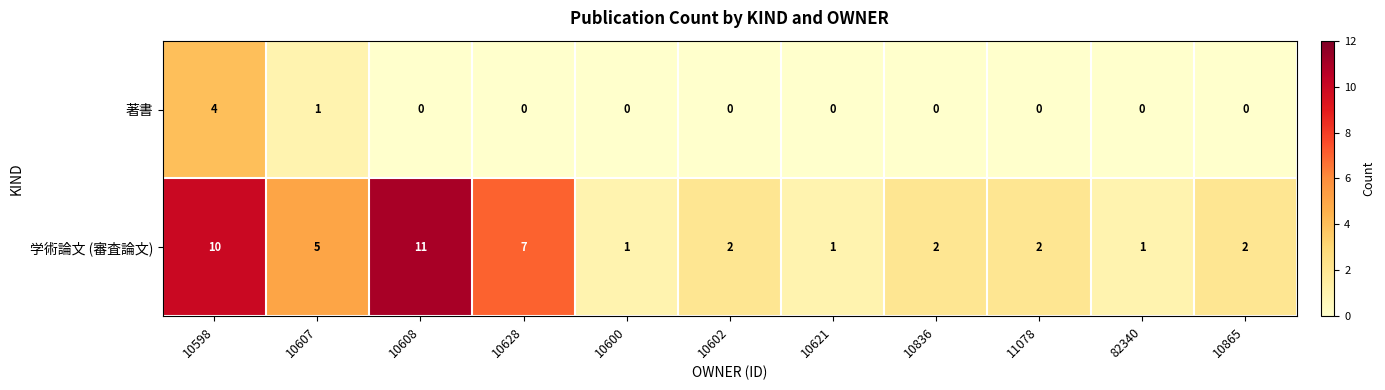

List the series in order of their overall mean, highest first.

学術論文 (審査論文), 著書